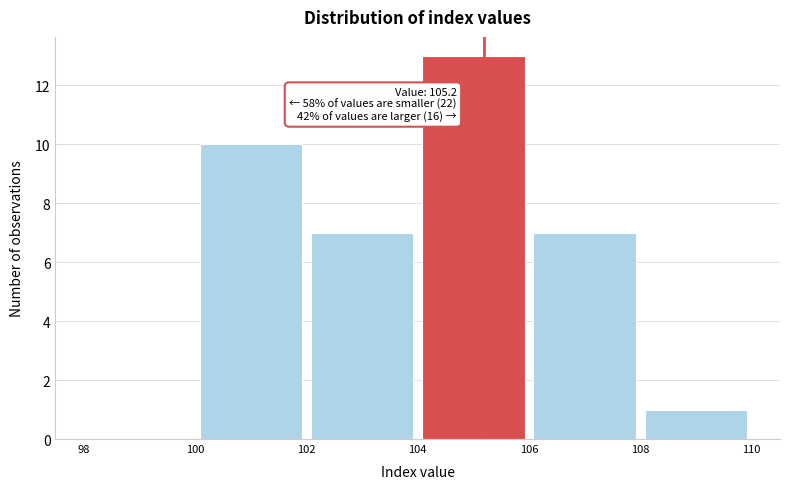

Over which range of the x-axis is the bar tallest?

104 to 106